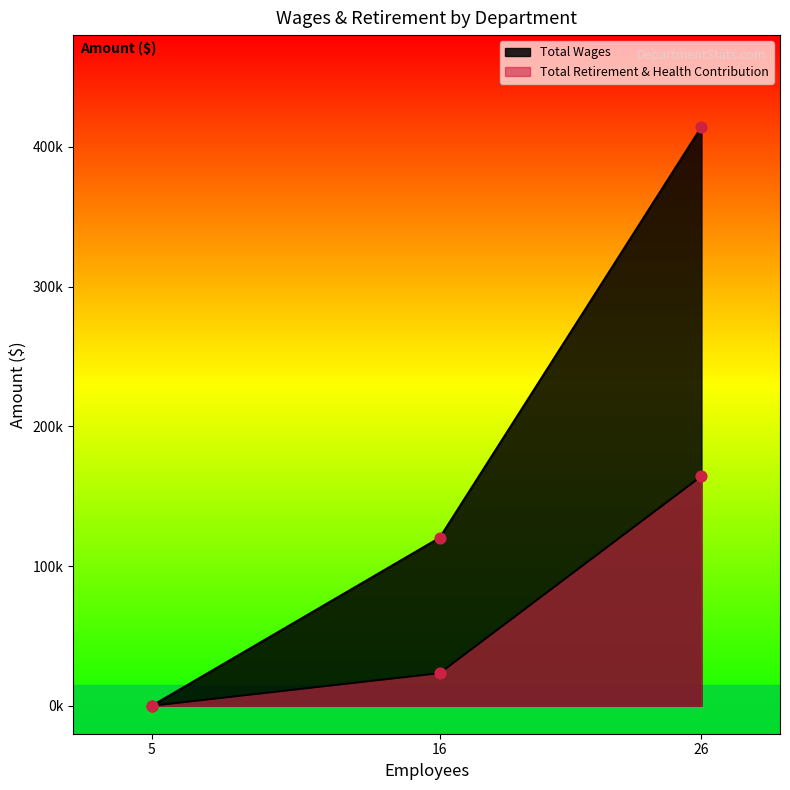

At how many categories does at least one series exceed 295820?

1